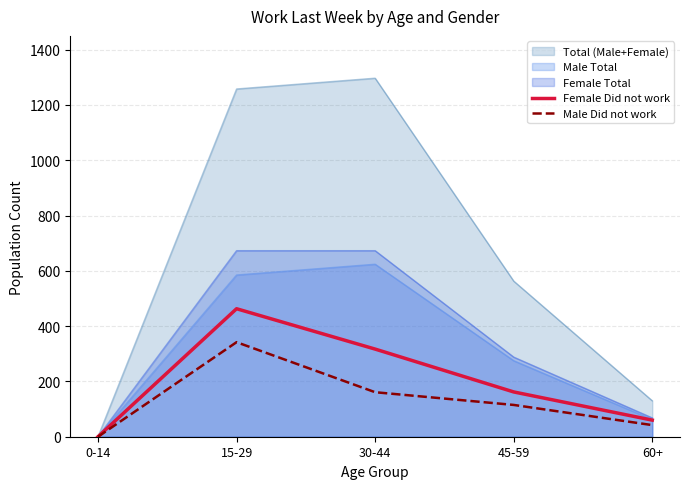

What is the difference between the Female Did not work values at 0-14 and 15-29?

463